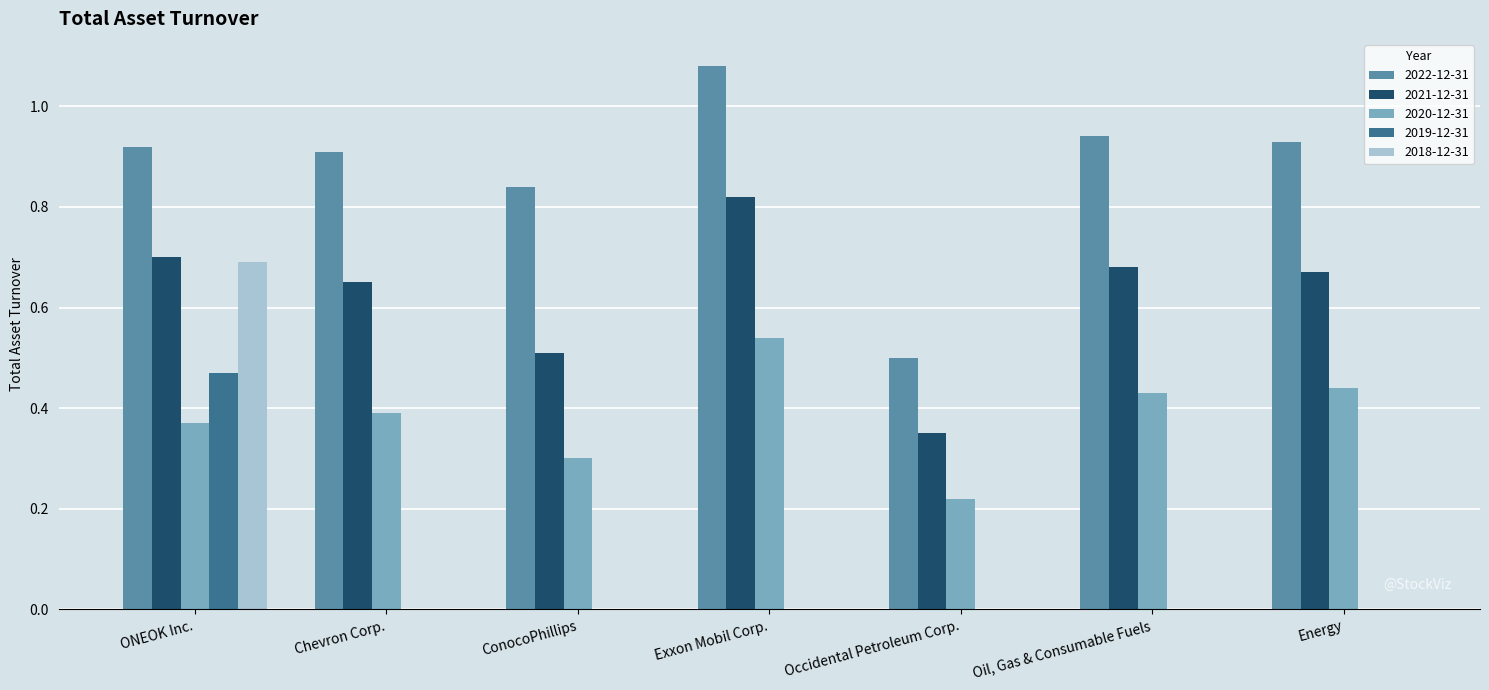

Is the value of 2022-12-31 at ONEOK Inc. greater than the value of 2020-12-31 at Chevron Corp.?

Yes